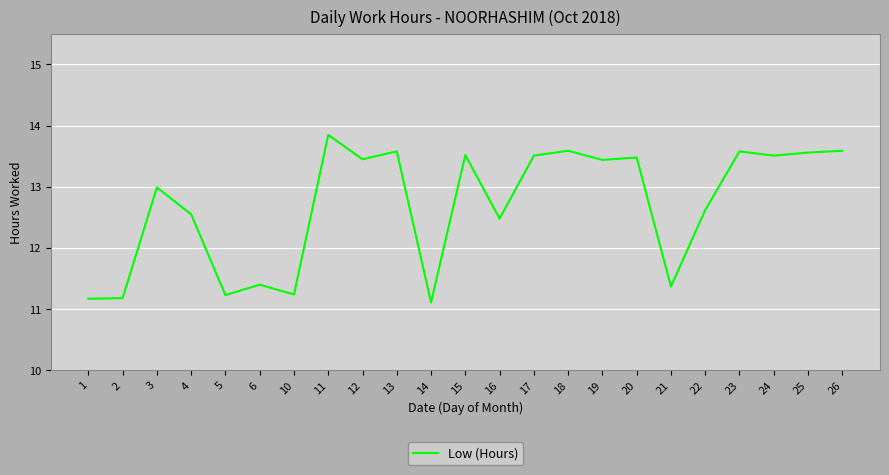

True or false: the data shows 4.4 at 14.

False